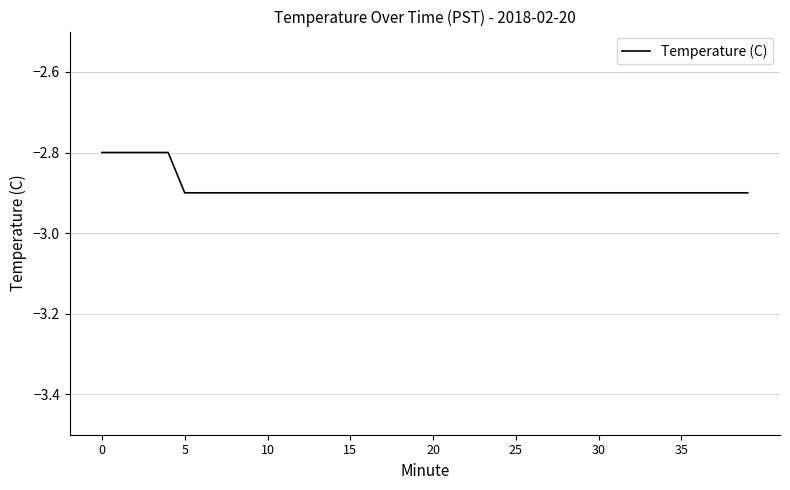

Does the chart display data point markers on the line(s)?

No